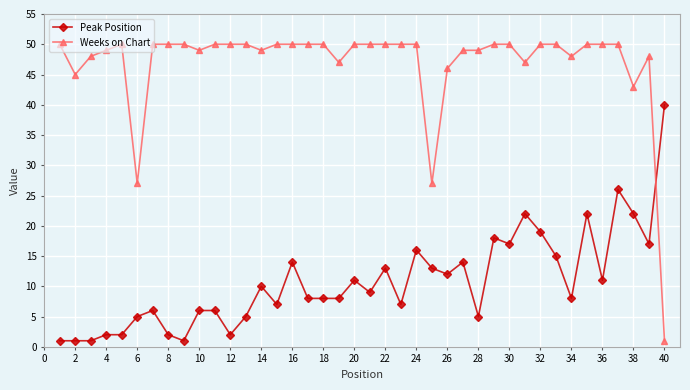

List the series in order of their peak value, lowest first.

Peak Position, Weeks on Chart